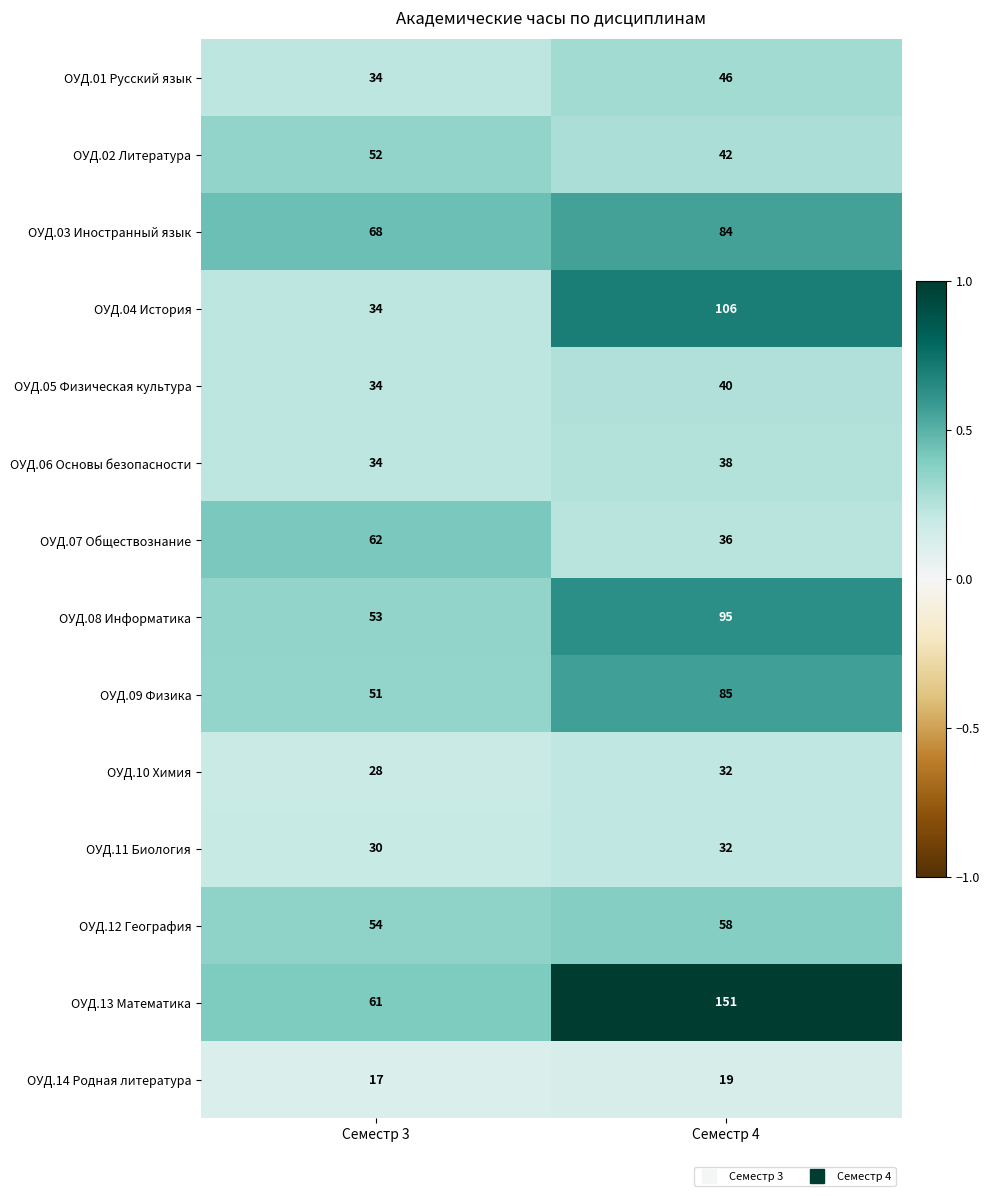

What is the total value across all series at Семестр 4?

864